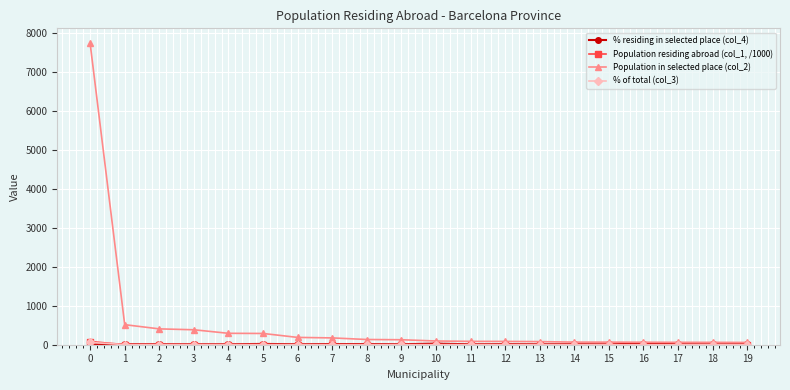

True or false: Population residing abroad (col_1, /1000) has more than 0 interior local peaks.

True